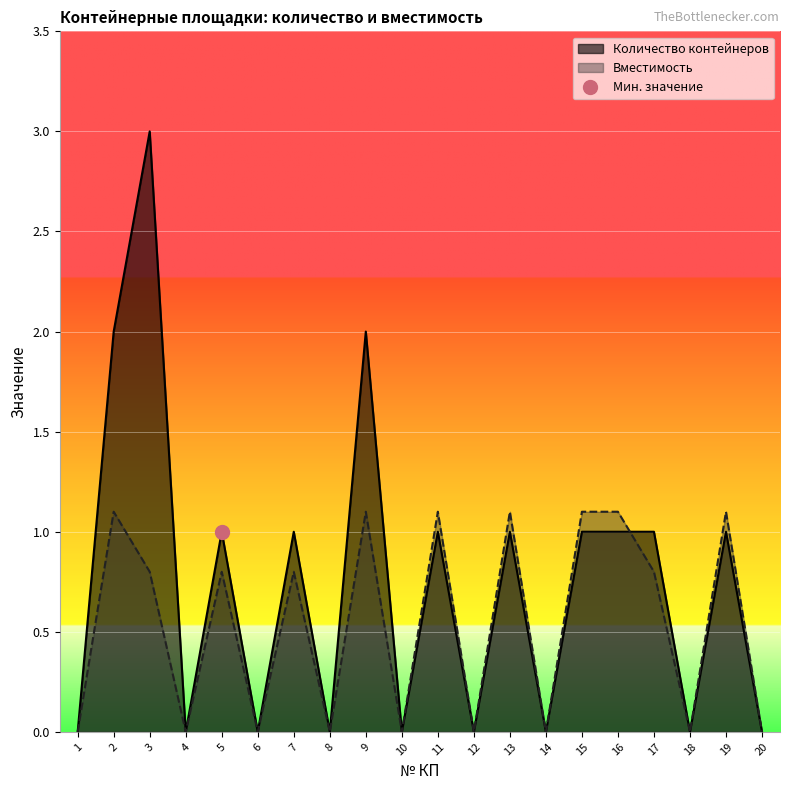

Which has a higher value, 15 or 16?

15